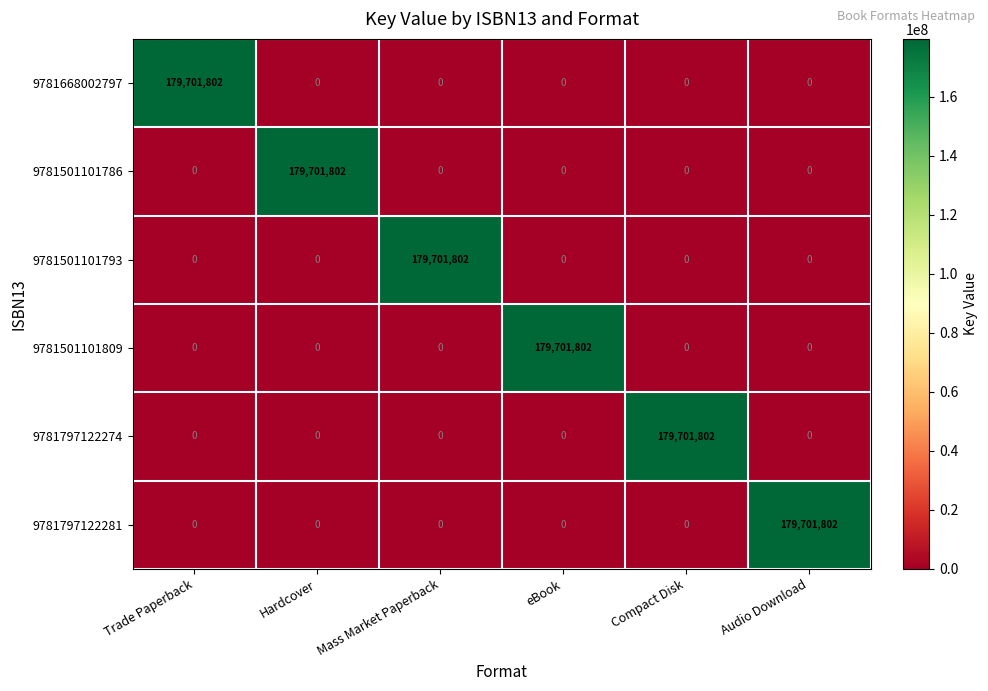

What is the highest value of the 9781501101786 series?

179701802